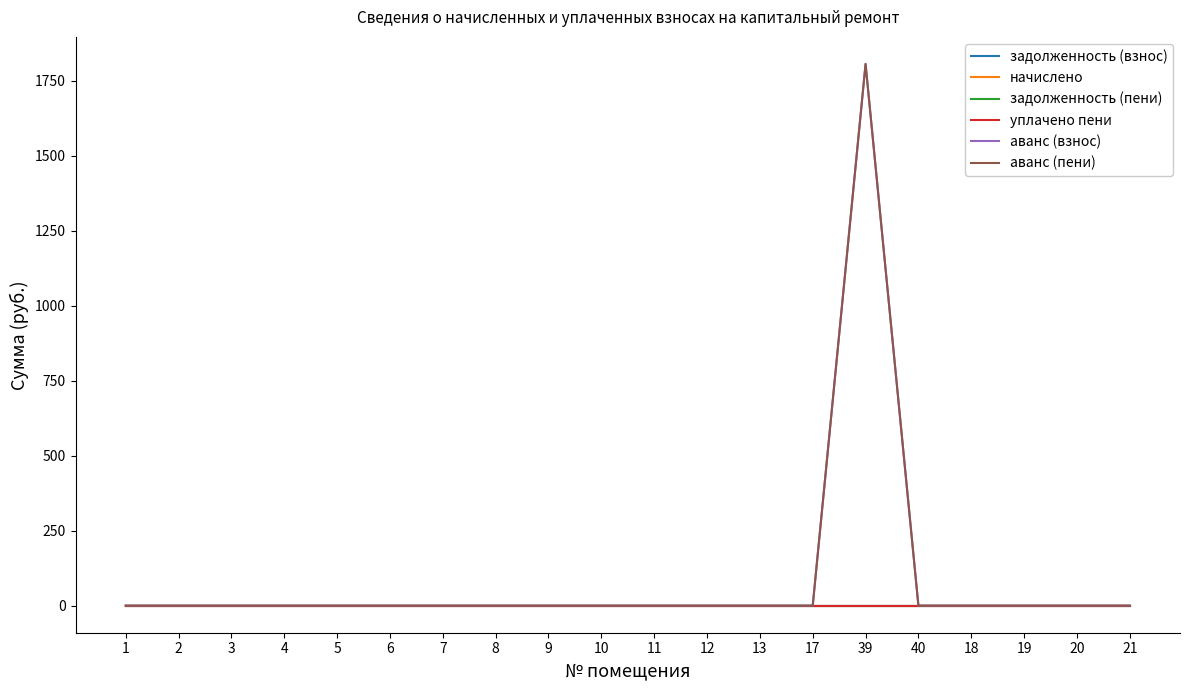

Rank the series at 6 from lowest to highest value.

задолженность (взнос), начислено, задолженность (пени), уплачено пени, аванс (взнос), аванс (пени)